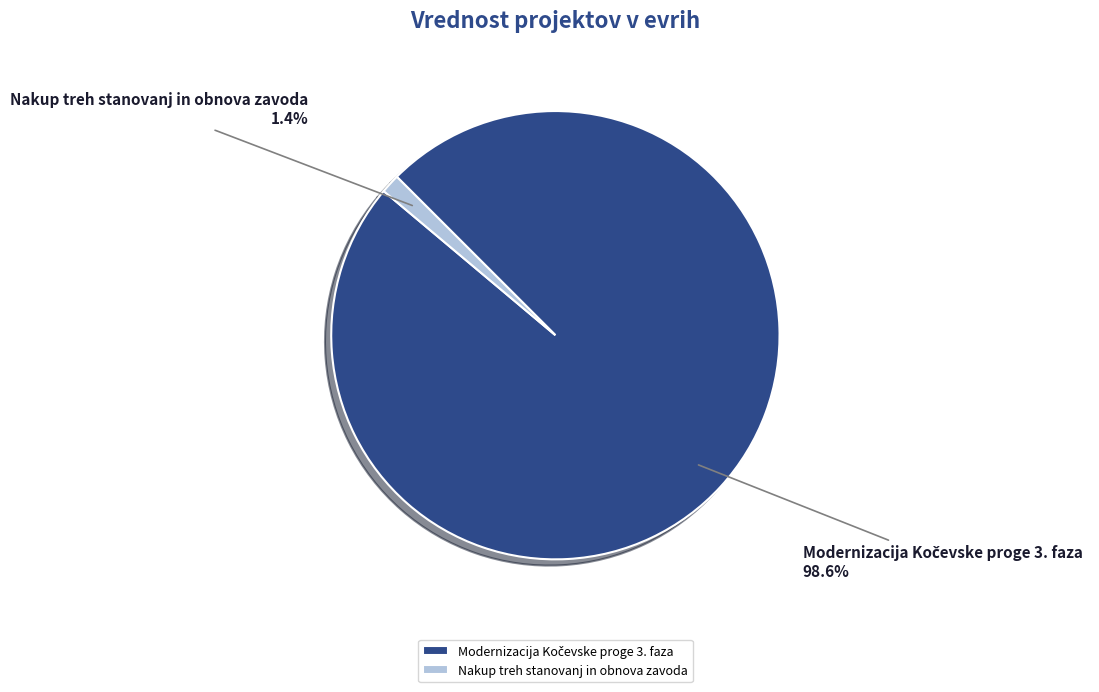

How much of the chart is everything except Nakup treh stanovanj in obnova zavoda?

98.6%